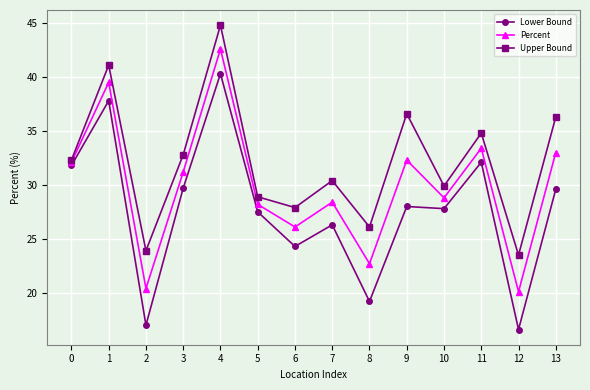

True or false: Upper Bound has a value of 38.9 at 6.

False